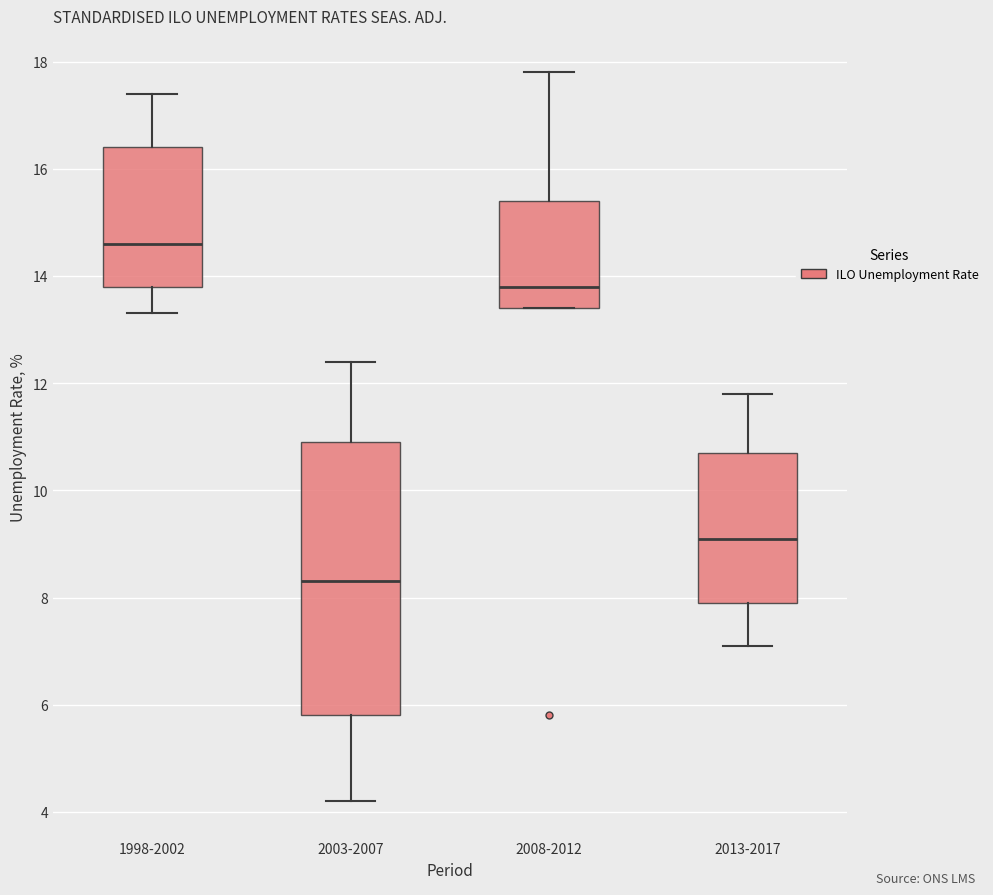

Which box is the tallest, from its lower edge to its upper edge?

2003-2007